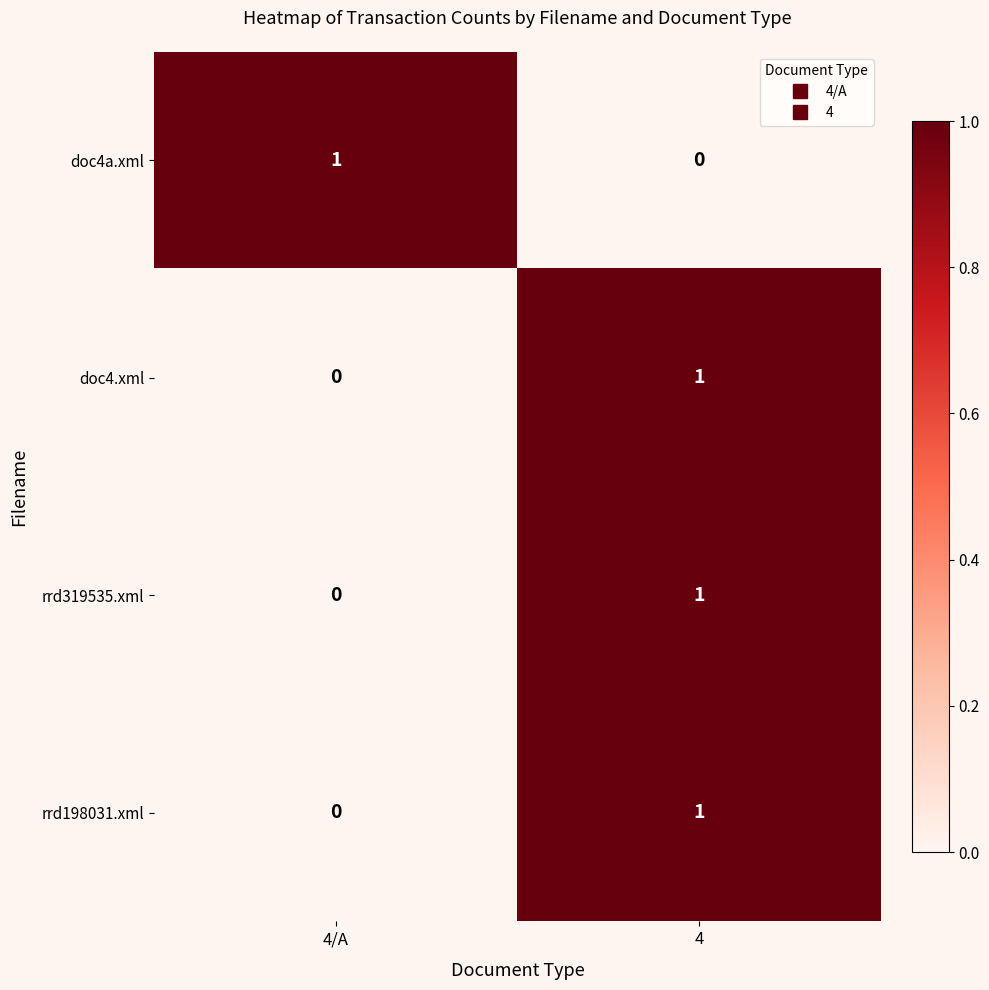

How many data points does each series have?

2